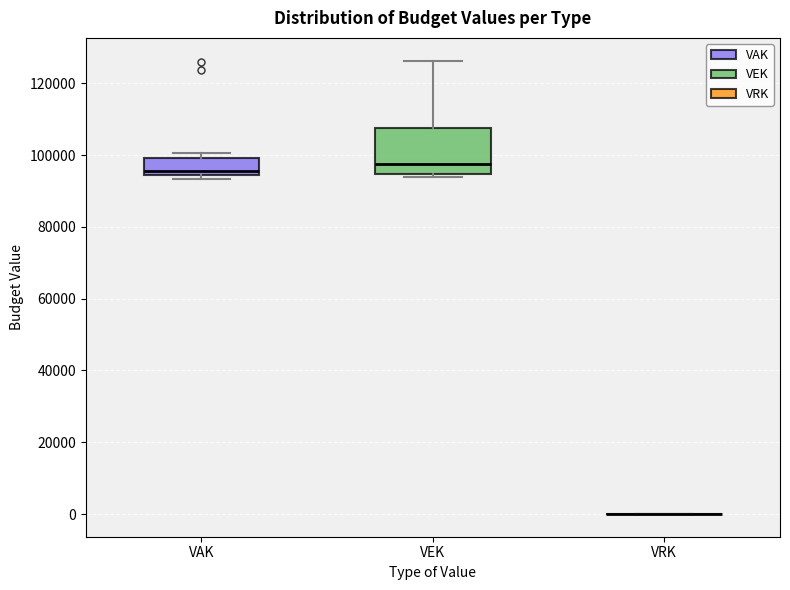

Reading left to right, read every box against the y-axis: the position of its median line, the range the box covers, and the ends of its whiskers. The values are not printed on the chart, so give them approximately, as read against the axis.

VAK: median 96000, box 94000 to 100000, whiskers 94000 (just below the box's lower edge) to 100000 (just above the box's upper edge)
VEK: median 98000, box 94000 to 108000, whiskers 94000 (just below the box's lower edge) to 126000
VRK: box collapsed to a line at 0, whiskers 0 to 0